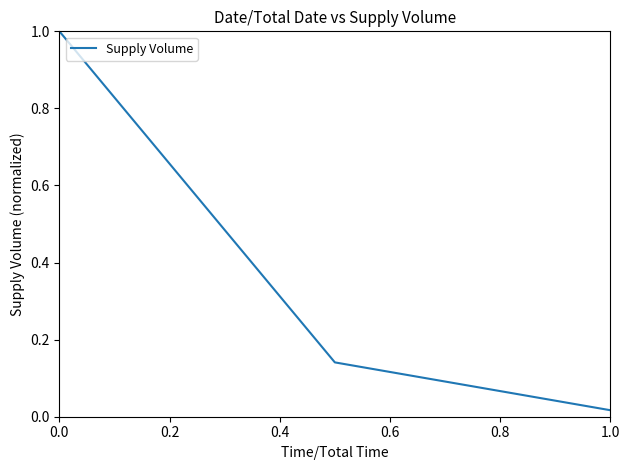

What is the difference between the maximum and second lowest values?

0.9